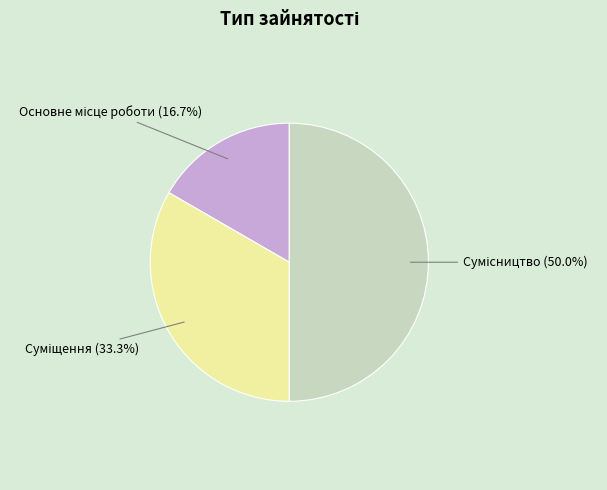

Count the number of slices in the pie.

3